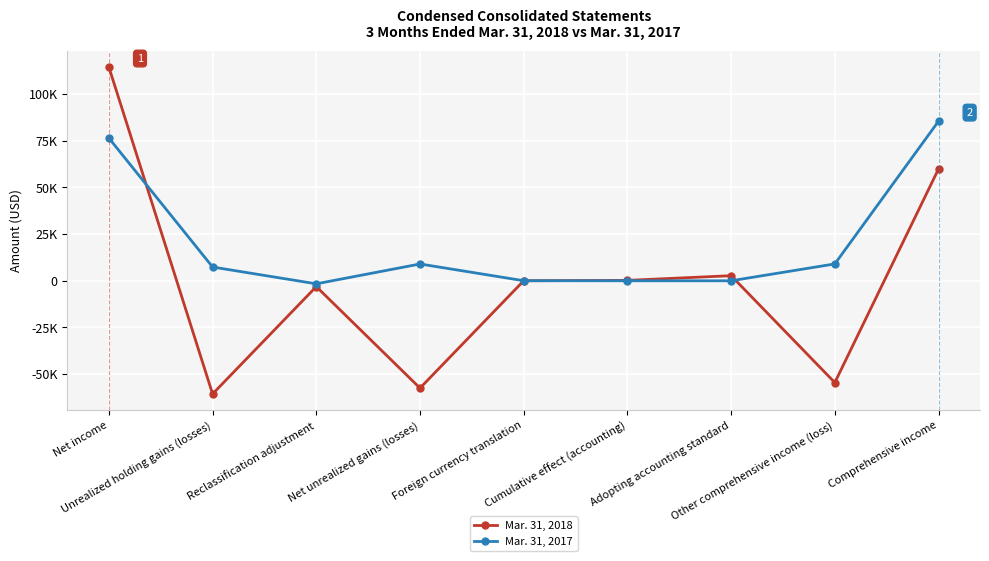

What is the label of the 5th point from the right?

Foreign currency translation